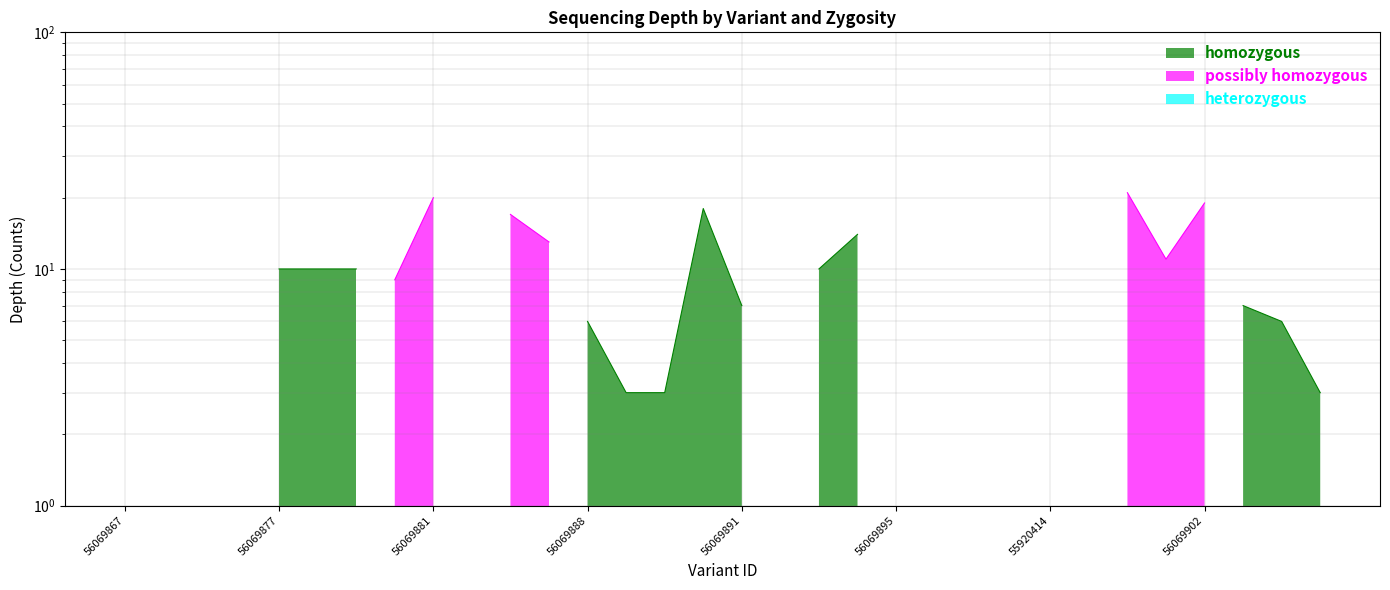

The homozygous series shows 1 at 55774510. True or false?

False